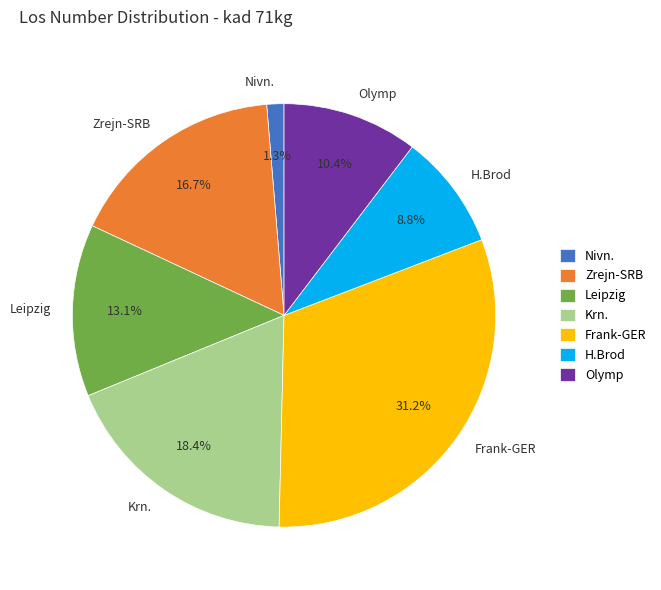

To the nearest percent, what is the difference between the largest and smallest slice percentages?

30%